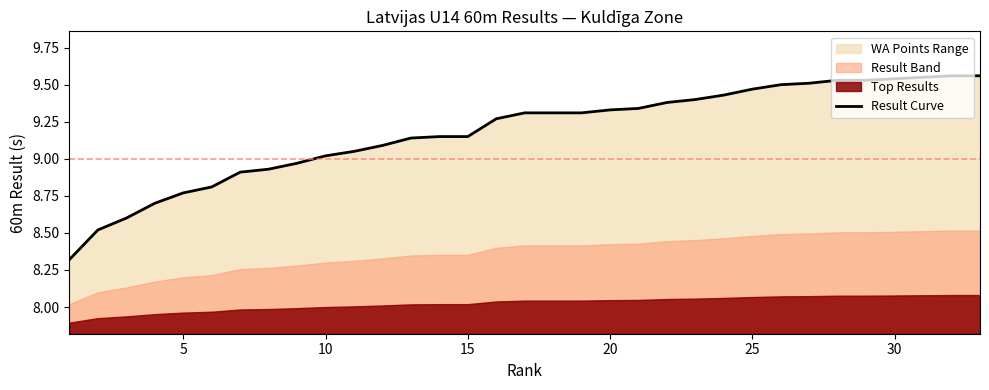

What is the minimum value for Result Curve?

8.3